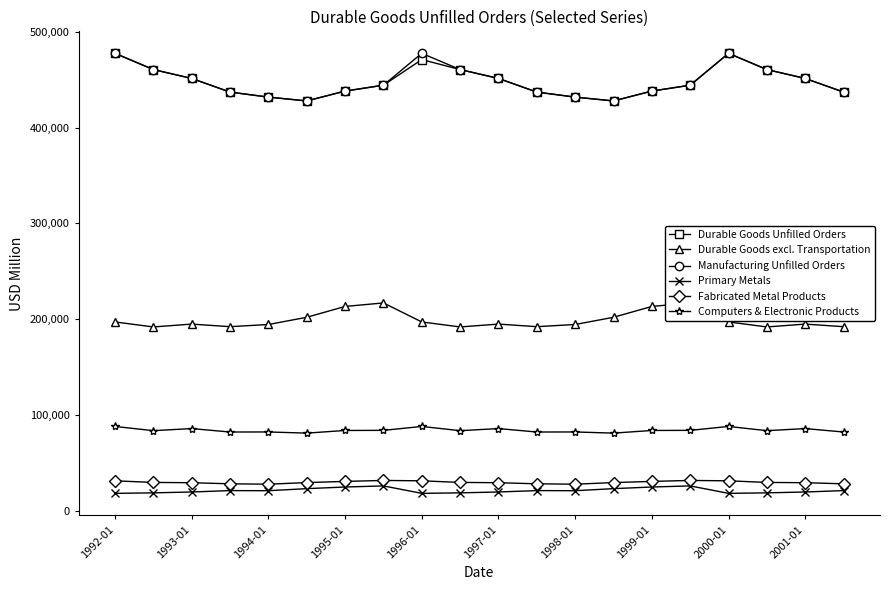

At how many categories does at least one series exceed 340076?

20